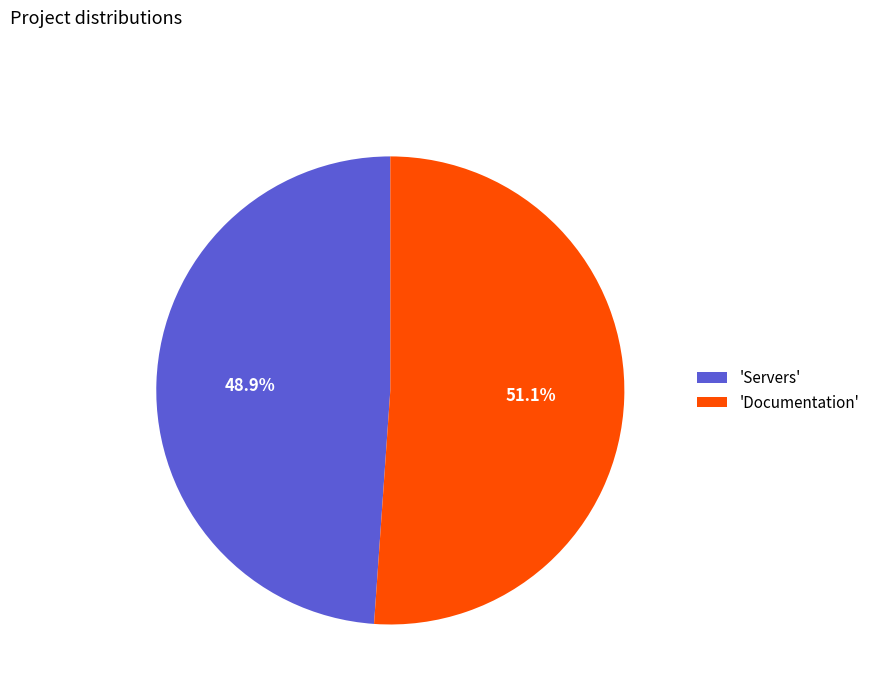

To the nearest percent, what is the difference between the largest and smallest slice percentages?

2%